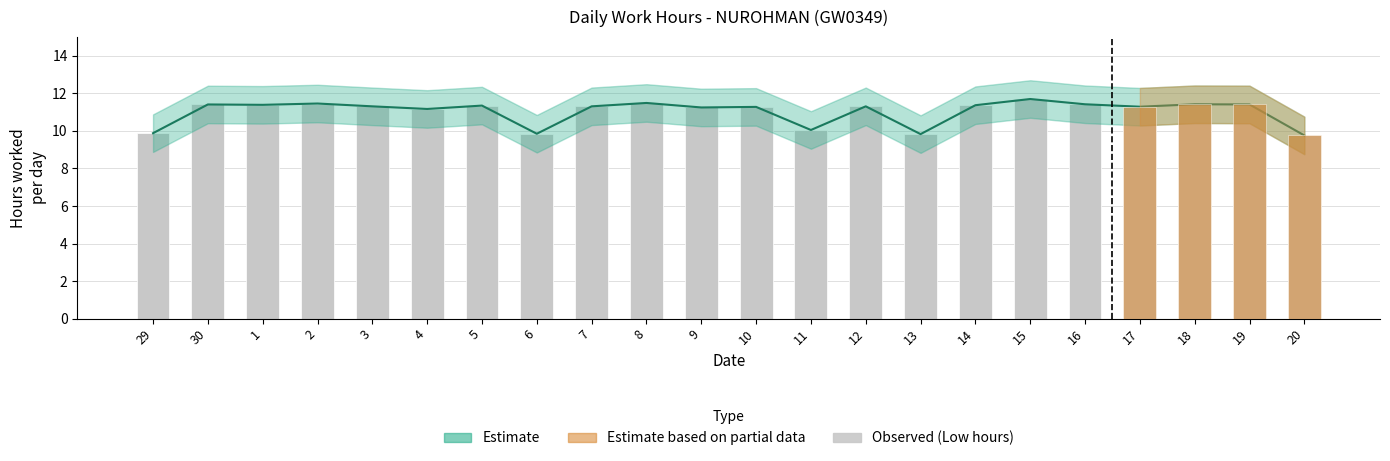

Is it true that the value at 18 is 11.4?

True